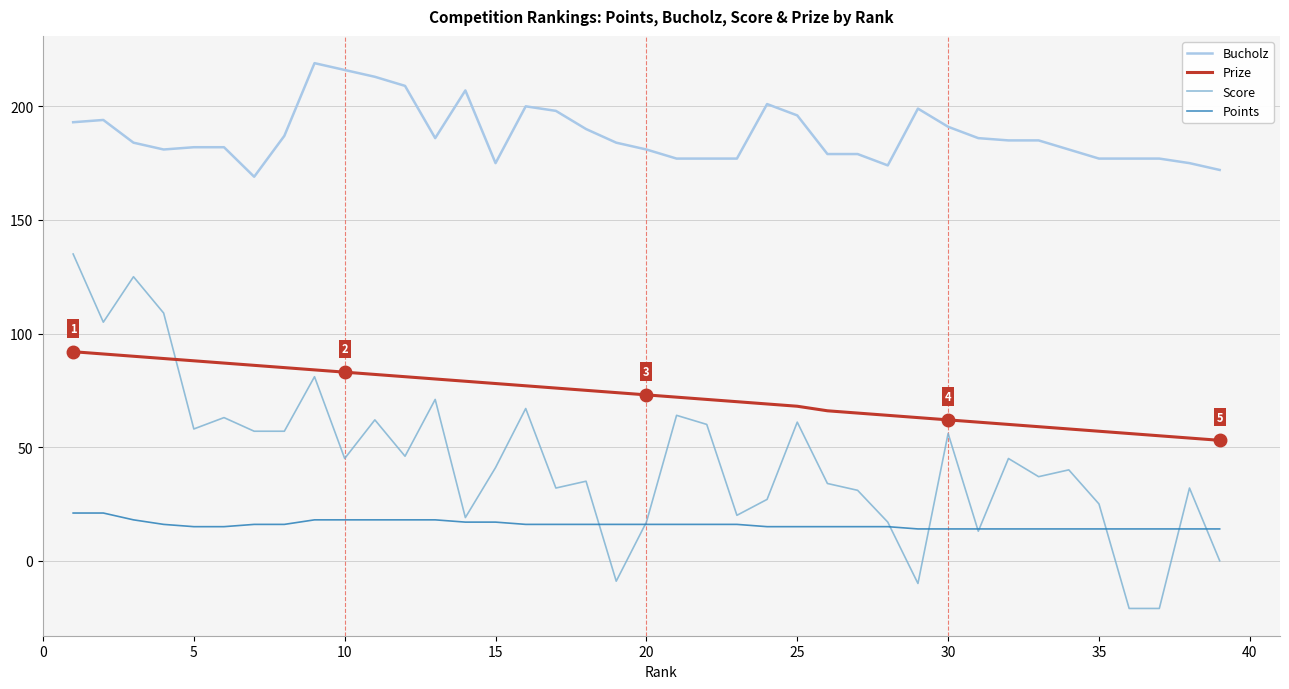

What is the smallest value displayed?

-21